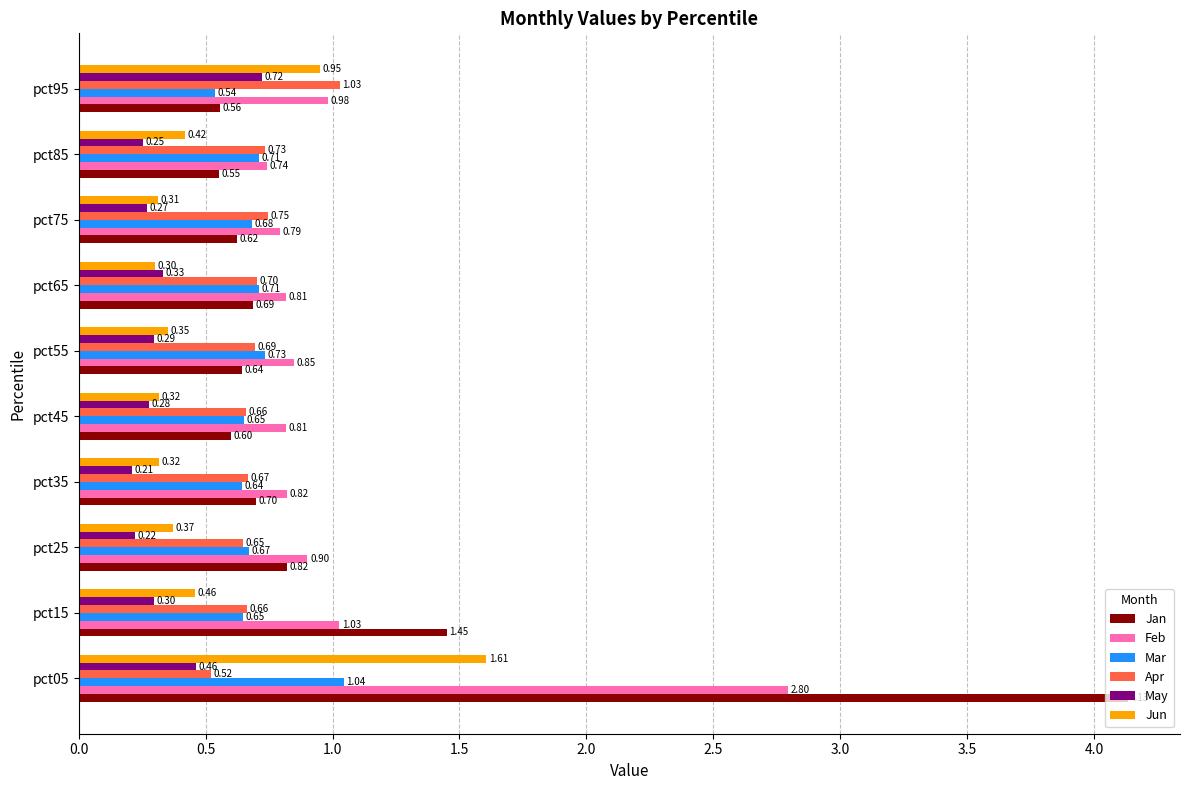

Where is Jan nearest to the value 2?

pct15